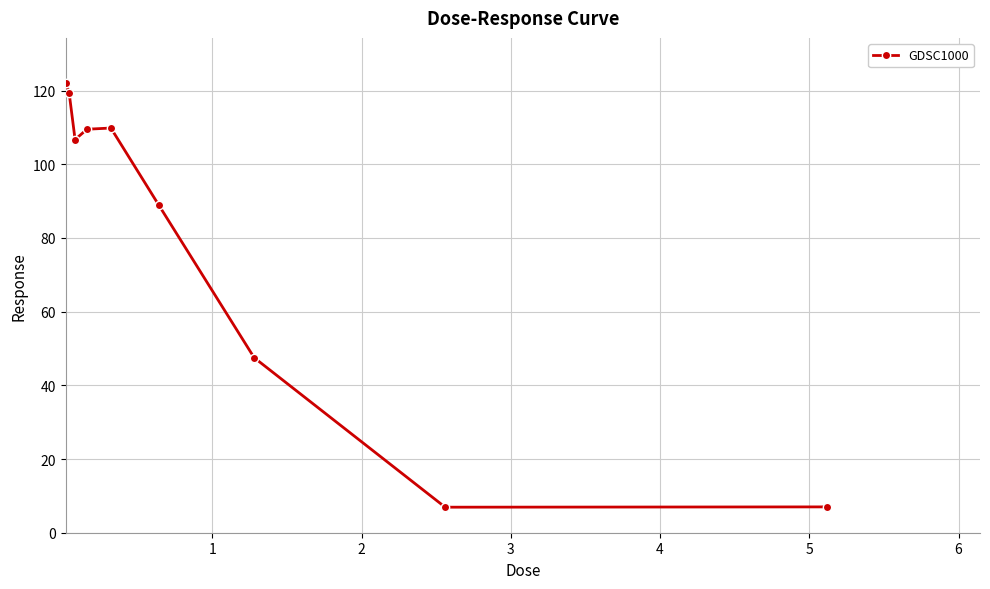

What is the sum of all values?

718.1